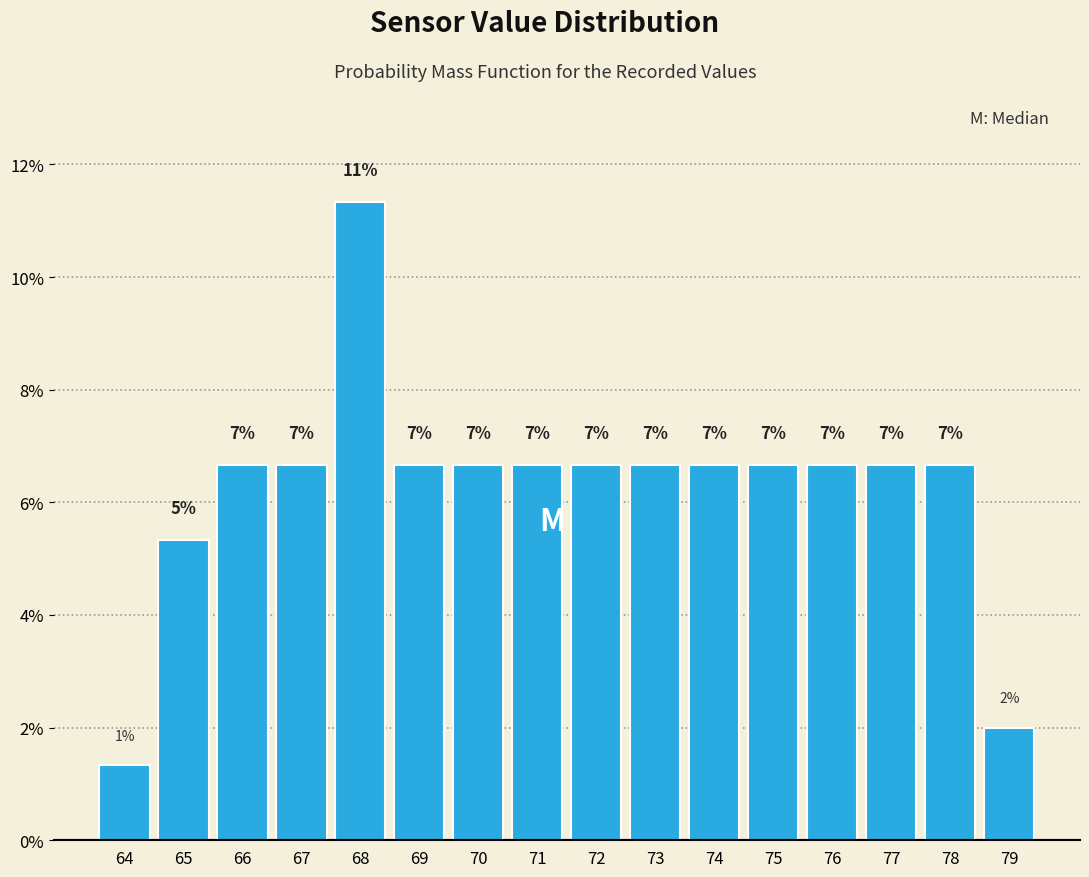

How many bars are there in total?

16